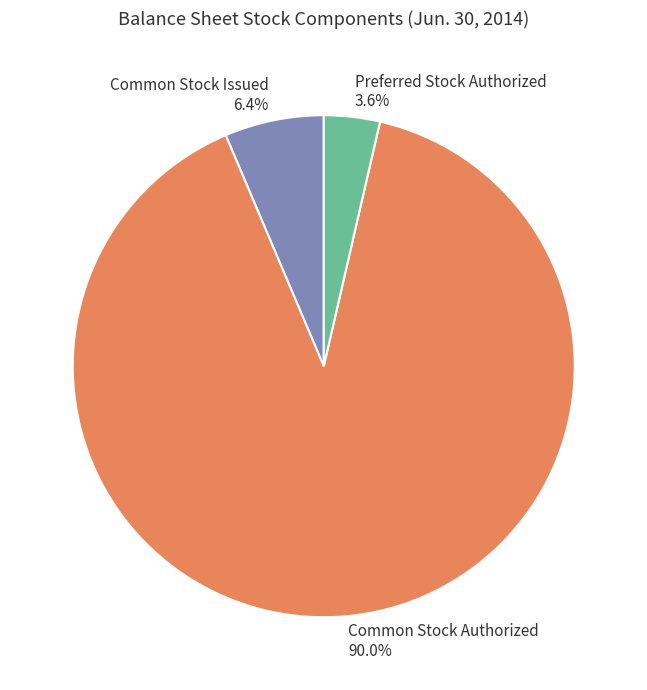

Which has a higher value, Preferred Stock Authorized or Common Stock Issued?

Common Stock Issued